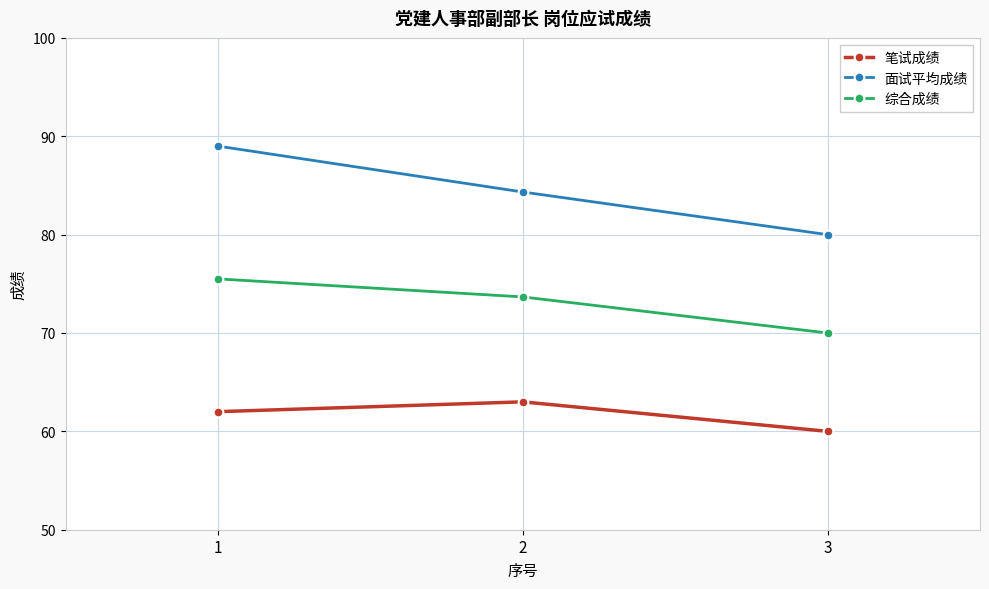

What is the spread (max minus min) of values at 3?

20.0